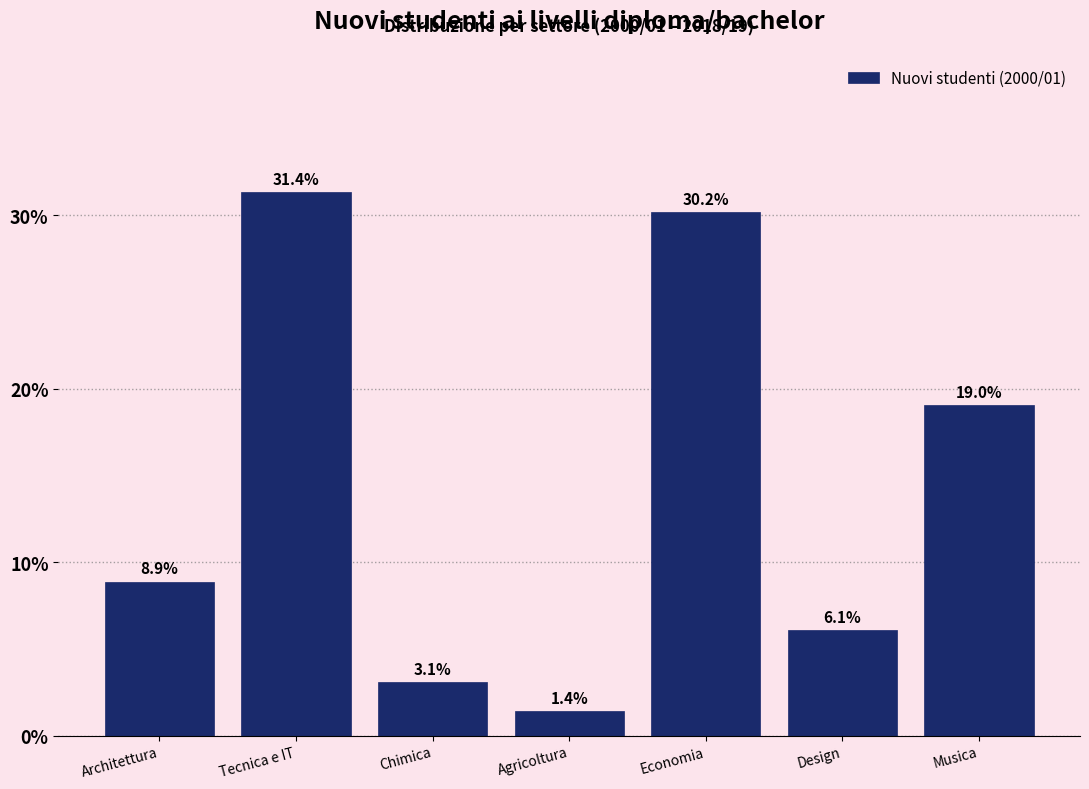

Reading left to right, transcribe all the data shown in this chart.

8.9	31.4	3.1	1.4	30.2	6.1	19.0